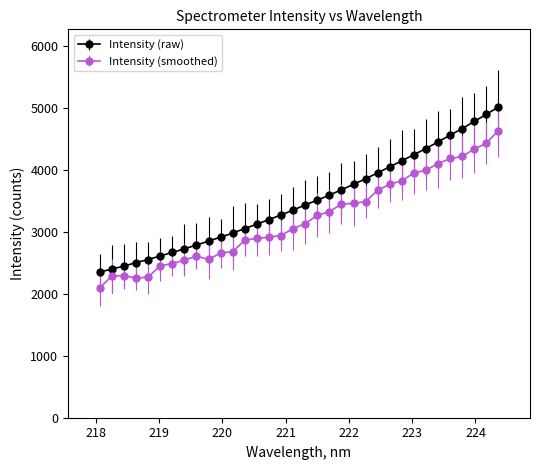

What is the value of the Intensity (smoothed) point at the 8th from the left?

2544.0